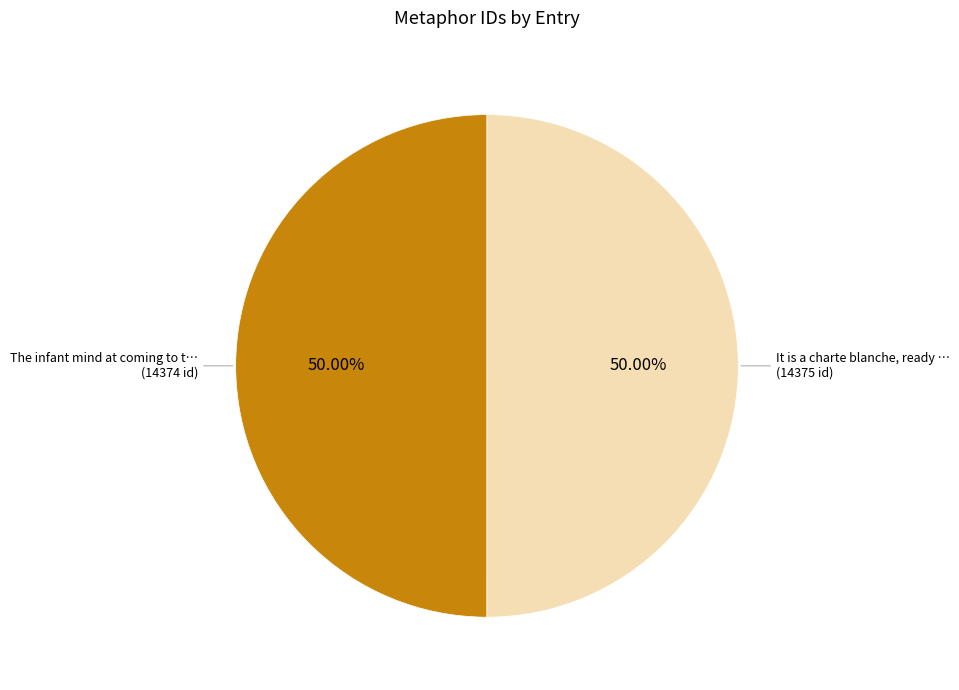

Count the number of slices in the pie.

2